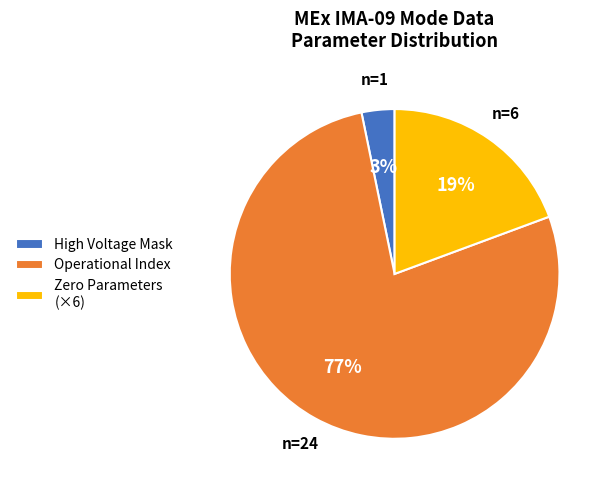

Between High Voltage Mask and Operational Index, which is larger?

Operational Index